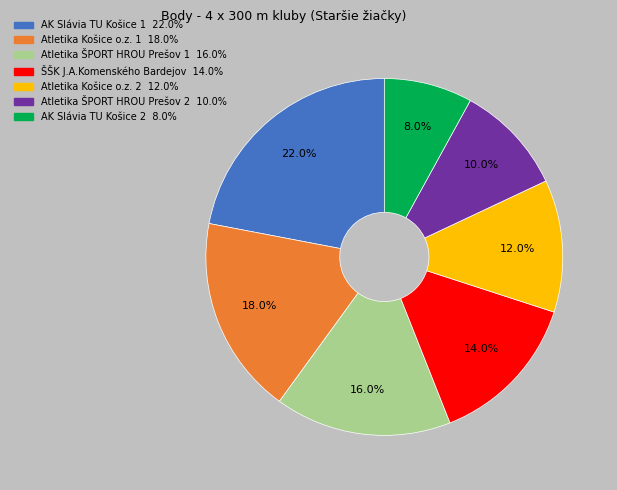

What percentage is the Atletika Košice o.z. 2 slice, to the nearest percent?

12%